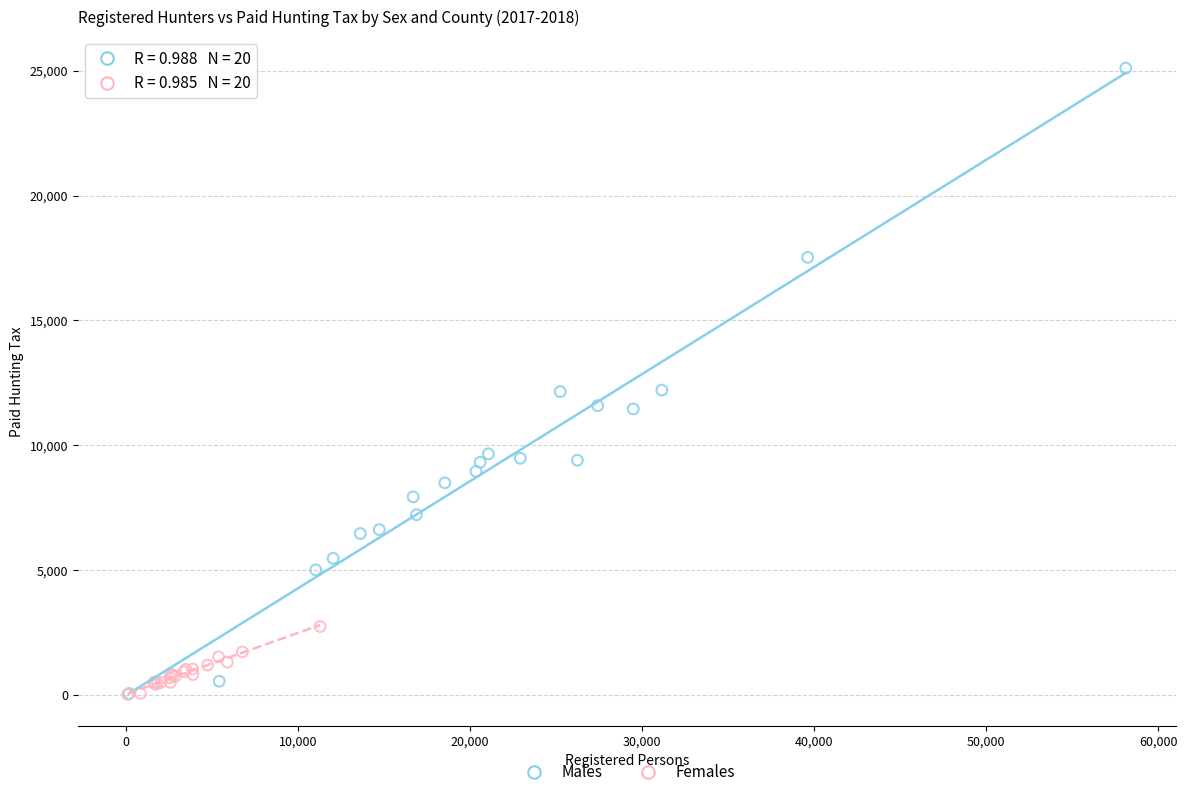

Which series contains the highest Y value?

Males